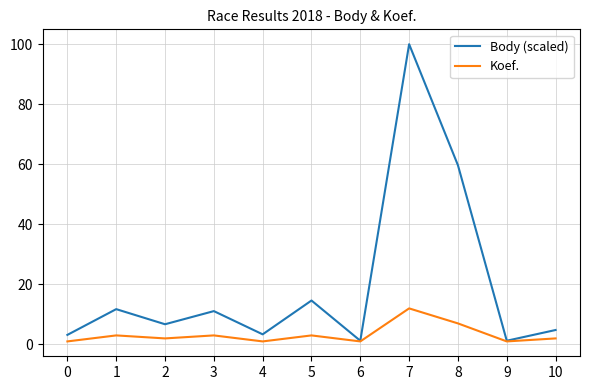

What is the approximate value of Body (scaled) at 8?

59.7